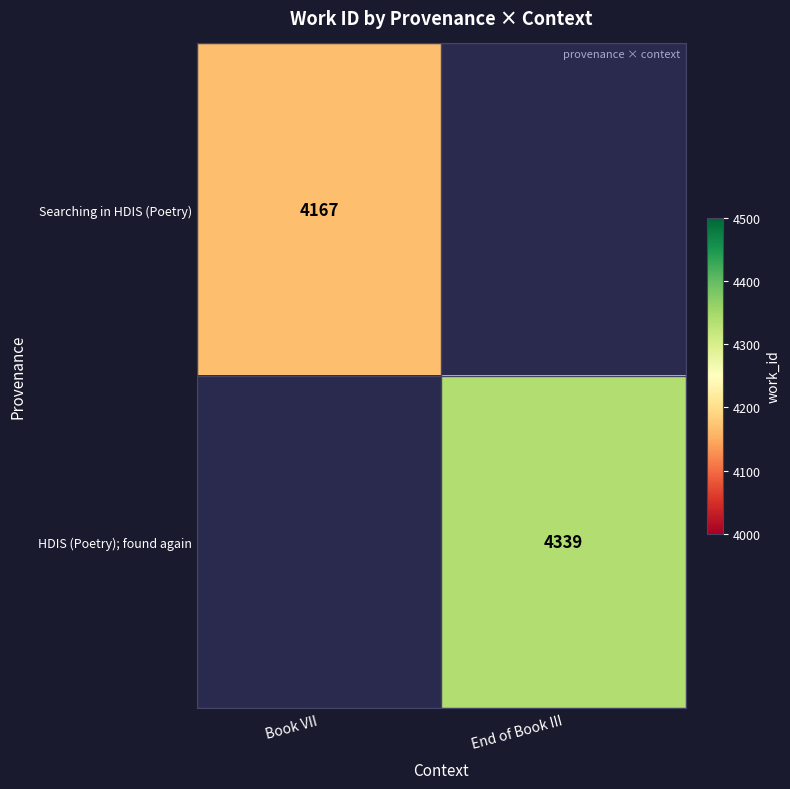

True or false: Searching in HDIS (Poetry) has a value of 4167 at Book VII.

True